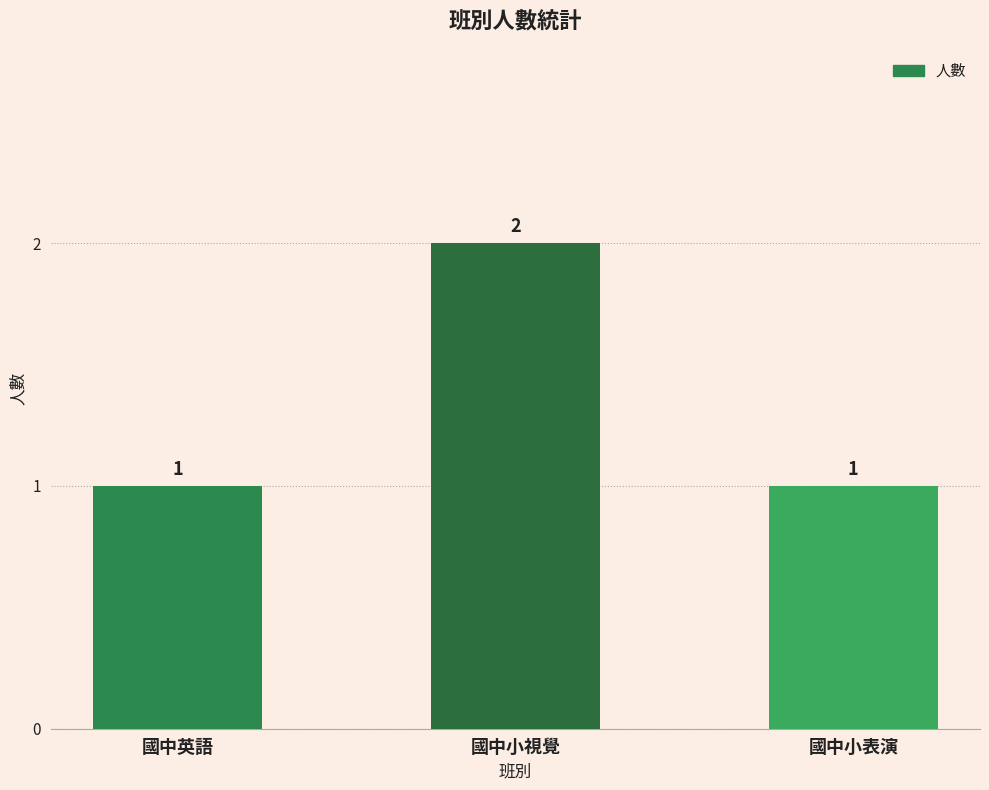

How many values are between 1 and 2?

3